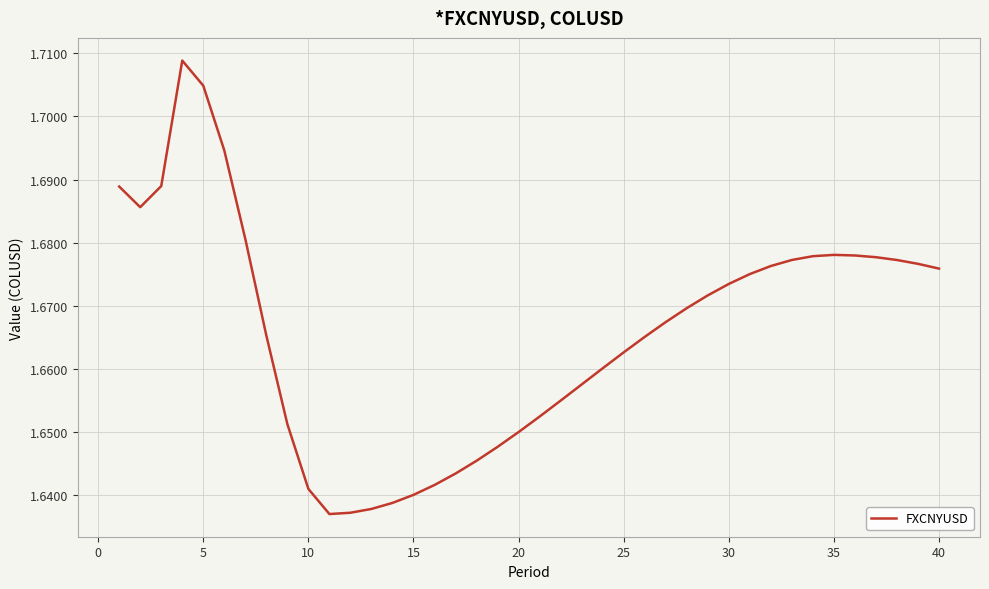

Is it true that the value at 15 is 0.8?

False